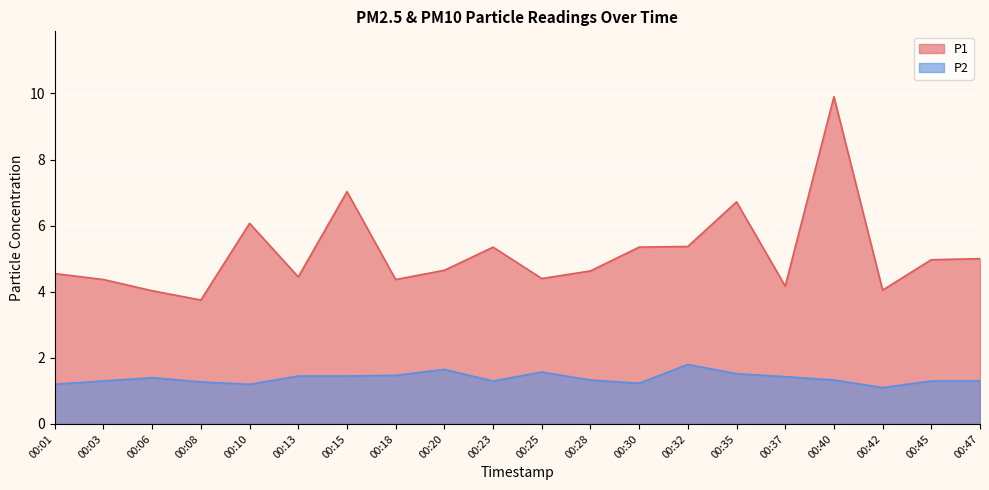

Does the chart display data point markers on the line(s)?

No